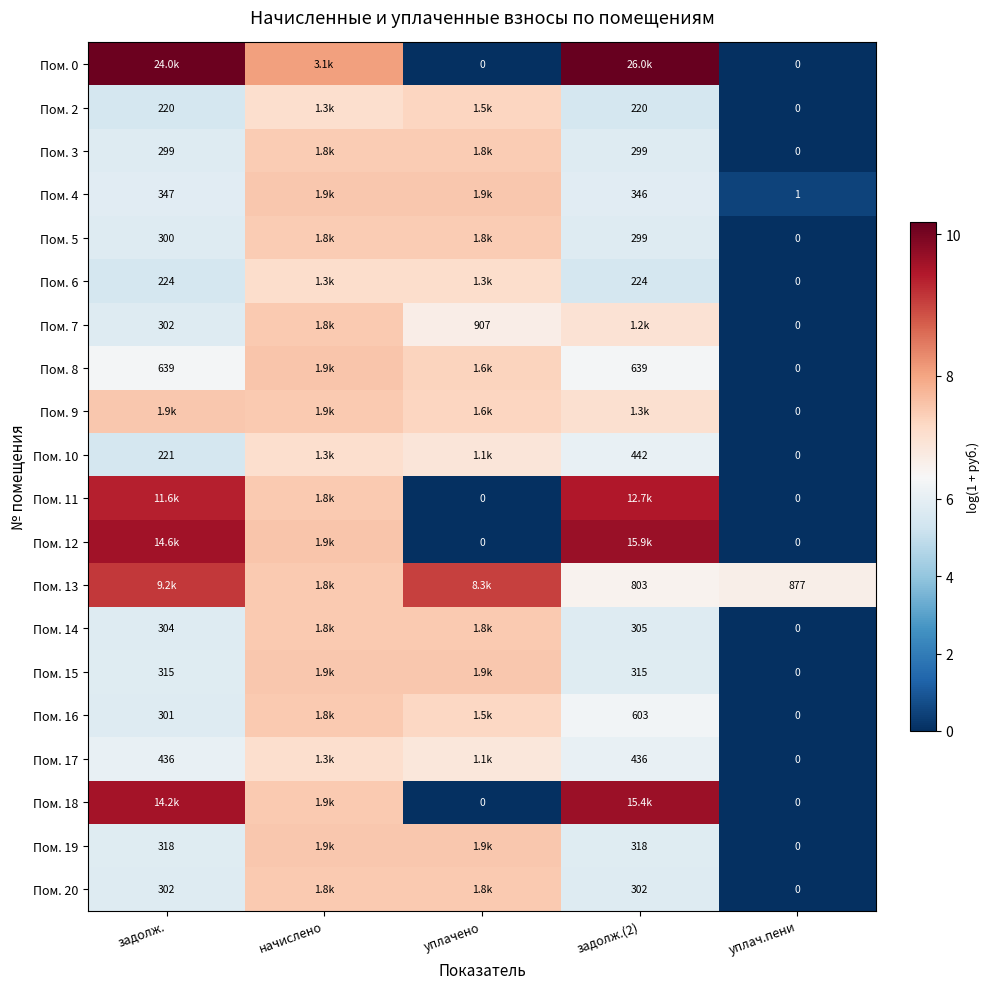

What is the sum of the Пом. 14 values at уплач.пени and уплачено?

7.5